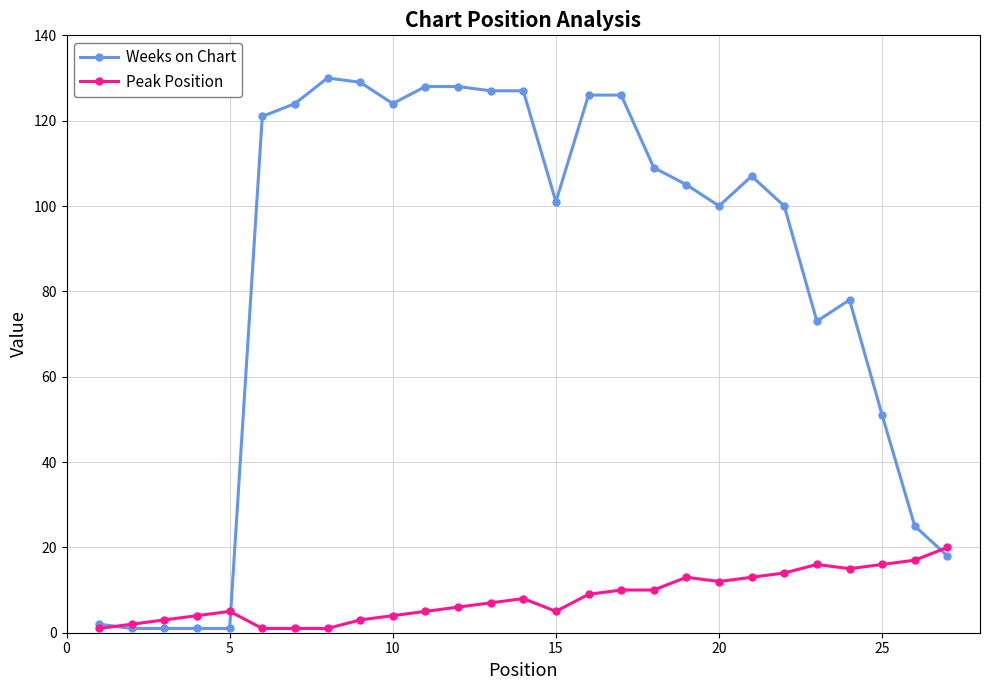

How many distinct data groups are displayed?

2